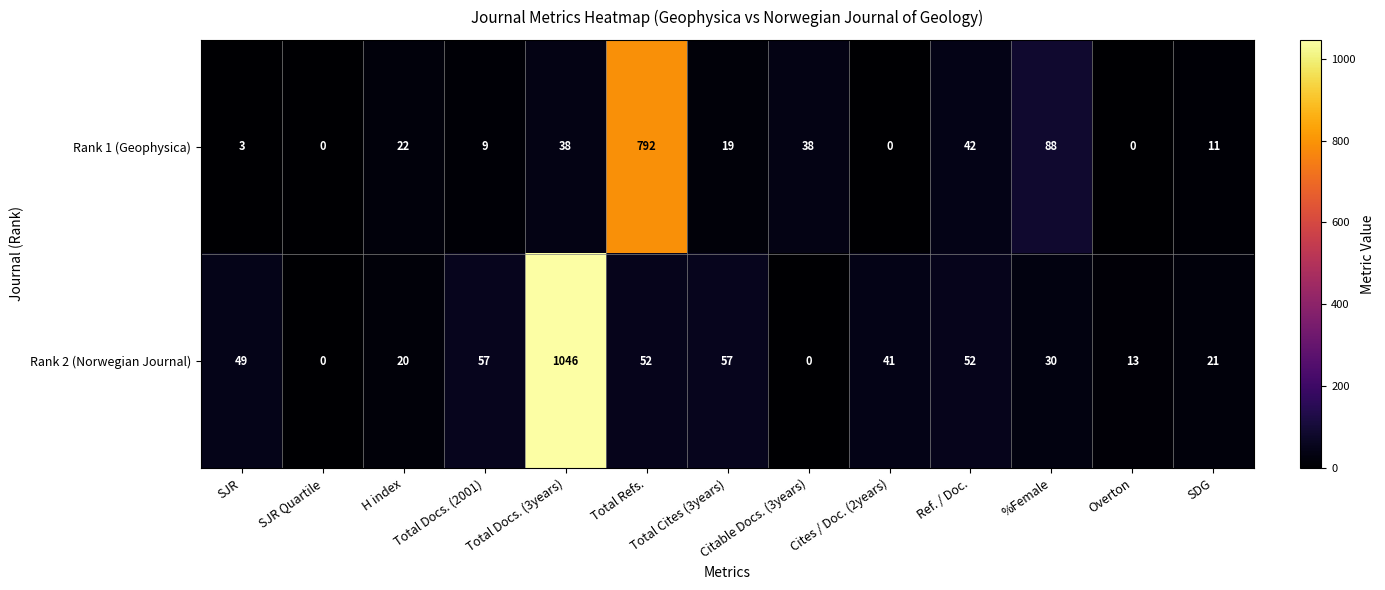

What is the average value of the Rank 2 (Norwegian Journal) series?

111